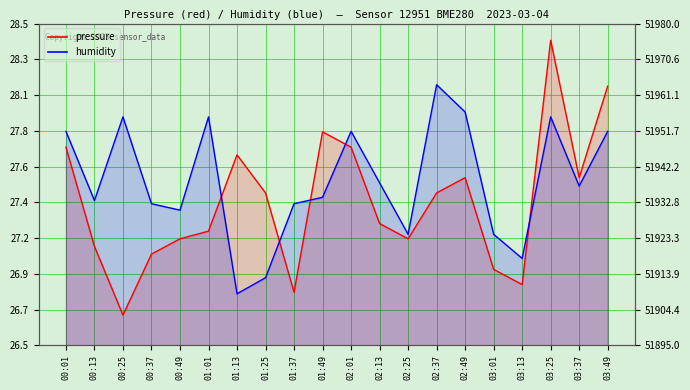

How many lines are shown in the chart?

2